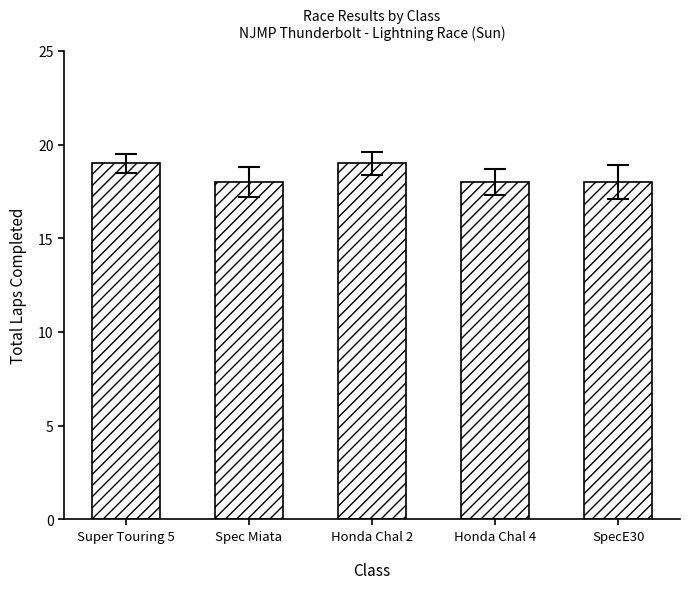

What is the change in value from Spec Miata to Honda Chal 2?

+1